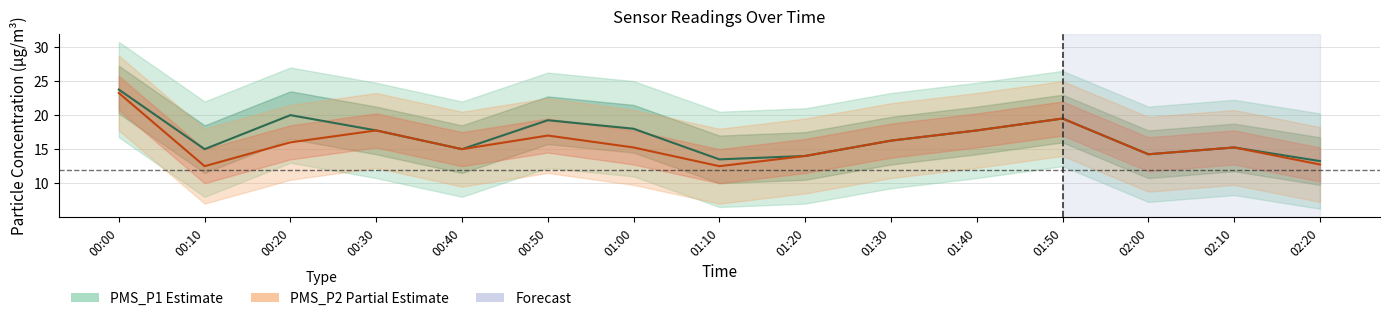

True or false: PMS_P2 and PMS_P1 cross at least once.

False